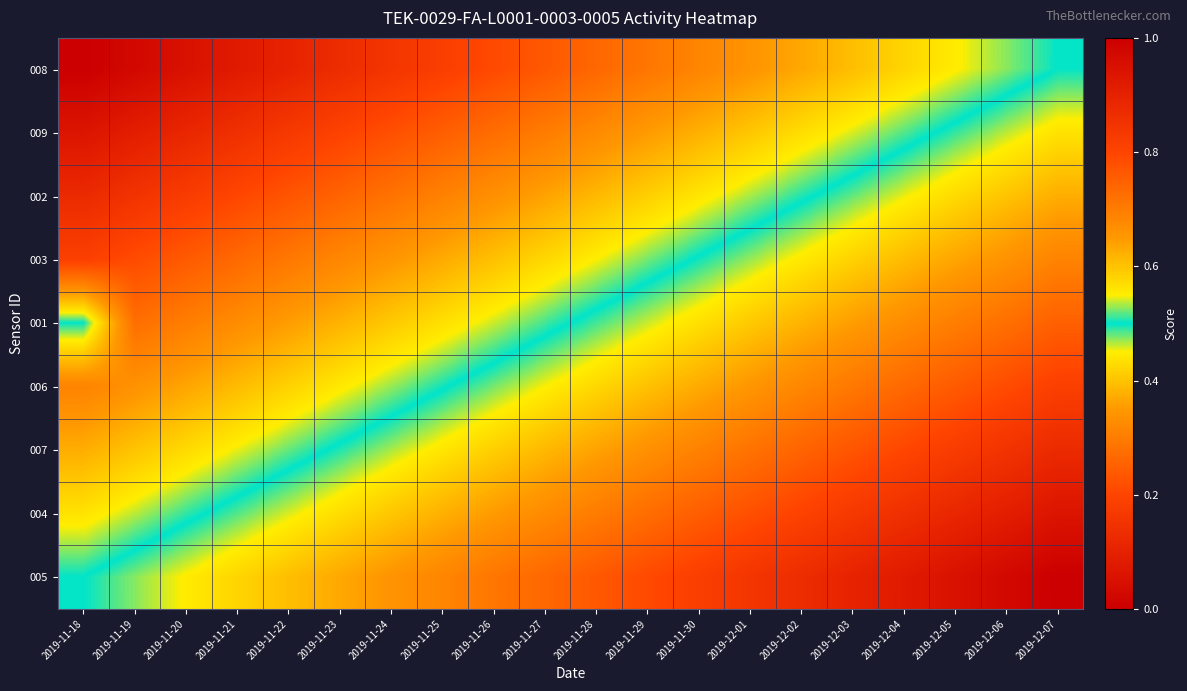

Reading left to right, transcribe all the data shown in this chart.

008: 2019-11-18=0.0	2019-11-19=0.0	2019-11-20=0.1	2019-11-21=0.1	2019-11-22=0.1	2019-11-23=0.1	2019-11-24=0.2	2019-11-25=0.2	2019-11-26=0.2	2019-11-27=0.2	2019-11-28=0.3	2019-11-29=0.3	2019-11-30=0.3	2019-12-01=0.3	2019-12-02=0.4	2019-12-03=0.4	2019-12-04=0.4	2019-12-05=0.4	2019-12-06=0.5	2019-12-07=0.5
009: 2019-11-18=0.1	2019-11-19=0.1	2019-11-20=0.1	2019-11-21=0.1	2019-11-22=0.2	2019-11-23=0.2	2019-11-24=0.2	2019-11-25=0.2	2019-11-26=0.3	2019-11-27=0.3	2019-11-28=0.3	2019-11-29=0.4	2019-11-30=0.4	2019-12-01=0.4	2019-12-02=0.4	2019-12-03=0.5	2019-12-04=0.5	2019-12-05=0.5	2019-12-06=0.5	2019-12-07=0.6
002: 2019-11-18=0.1	2019-11-19=0.2	2019-11-20=0.2	2019-11-21=0.2	2019-11-22=0.2	2019-11-23=0.3	2019-11-24=0.3	2019-11-25=0.3	2019-11-26=0.3	2019-11-27=0.4	2019-11-28=0.4	2019-11-29=0.4	2019-11-30=0.4	2019-12-01=0.5	2019-12-02=0.5	2019-12-03=0.5	2019-12-04=0.5	2019-12-05=0.6	2019-12-06=0.6	2019-12-07=0.6
003: 2019-11-18=0.2	2019-11-19=0.2	2019-11-20=0.2	2019-11-21=0.3	2019-11-22=0.3	2019-11-23=0.3	2019-11-24=0.3	2019-11-25=0.4	2019-11-26=0.4	2019-11-27=0.4	2019-11-28=0.5	2019-11-29=0.5	2019-11-30=0.5	2019-12-01=0.5	2019-12-02=0.6	2019-12-03=0.6	2019-12-04=0.6	2019-12-05=0.6	2019-12-06=0.7	2019-12-07=0.7
001: 2019-11-18=0.5	2019-11-19=0.3	2019-11-20=0.3	2019-11-21=0.3	2019-11-22=0.4	2019-11-23=0.4	2019-11-24=0.4	2019-11-25=0.4	2019-11-26=0.5	2019-11-27=0.5	2019-11-28=0.5	2019-11-29=0.5	2019-11-30=0.6	2019-12-01=0.6	2019-12-02=0.6	2019-12-03=0.6	2019-12-04=0.7	2019-12-05=0.7	2019-12-06=0.7	2019-12-07=0.8
006: 2019-11-18=0.3	2019-11-19=0.3	2019-11-20=0.4	2019-11-21=0.4	2019-11-22=0.4	2019-11-23=0.4	2019-11-24=0.5	2019-11-25=0.5	2019-11-26=0.5	2019-11-27=0.5	2019-11-28=0.6	2019-11-29=0.6	2019-11-30=0.6	2019-12-01=0.7	2019-12-02=0.7	2019-12-03=0.7	2019-12-04=0.7	2019-12-05=0.8	2019-12-06=0.8	2019-12-07=0.8
007: 2019-11-18=0.4	2019-11-19=0.4	2019-11-20=0.4	2019-11-21=0.5	2019-11-22=0.5	2019-11-23=0.5	2019-11-24=0.5	2019-11-25=0.6	2019-11-26=0.6	2019-11-27=0.6	2019-11-28=0.6	2019-11-29=0.7	2019-11-30=0.7	2019-12-01=0.7	2019-12-02=0.7	2019-12-03=0.8	2019-12-04=0.8	2019-12-05=0.8	2019-12-06=0.8	2019-12-07=0.9
004: 2019-11-18=0.4	2019-11-19=0.5	2019-11-20=0.5	2019-11-21=0.5	2019-11-22=0.5	2019-11-23=0.6	2019-11-24=0.6	2019-11-25=0.6	2019-11-26=0.6	2019-11-27=0.7	2019-11-28=0.7	2019-11-29=0.7	2019-11-30=0.8	2019-12-01=0.8	2019-12-02=0.8	2019-12-03=0.8	2019-12-04=0.9	2019-12-05=0.9	2019-12-06=0.9	2019-12-07=0.9
005: 2019-11-18=0.5	2019-11-19=0.5	2019-11-20=0.6	2019-11-21=0.6	2019-11-22=0.6	2019-11-23=0.6	2019-11-24=0.7	2019-11-25=0.7	2019-11-26=0.7	2019-11-27=0.7	2019-11-28=0.8	2019-11-29=0.8	2019-11-30=0.8	2019-12-01=0.8	2019-12-02=0.9	2019-12-03=0.9	2019-12-04=0.9	2019-12-05=0.9	2019-12-06=1.0	2019-12-07=1.0